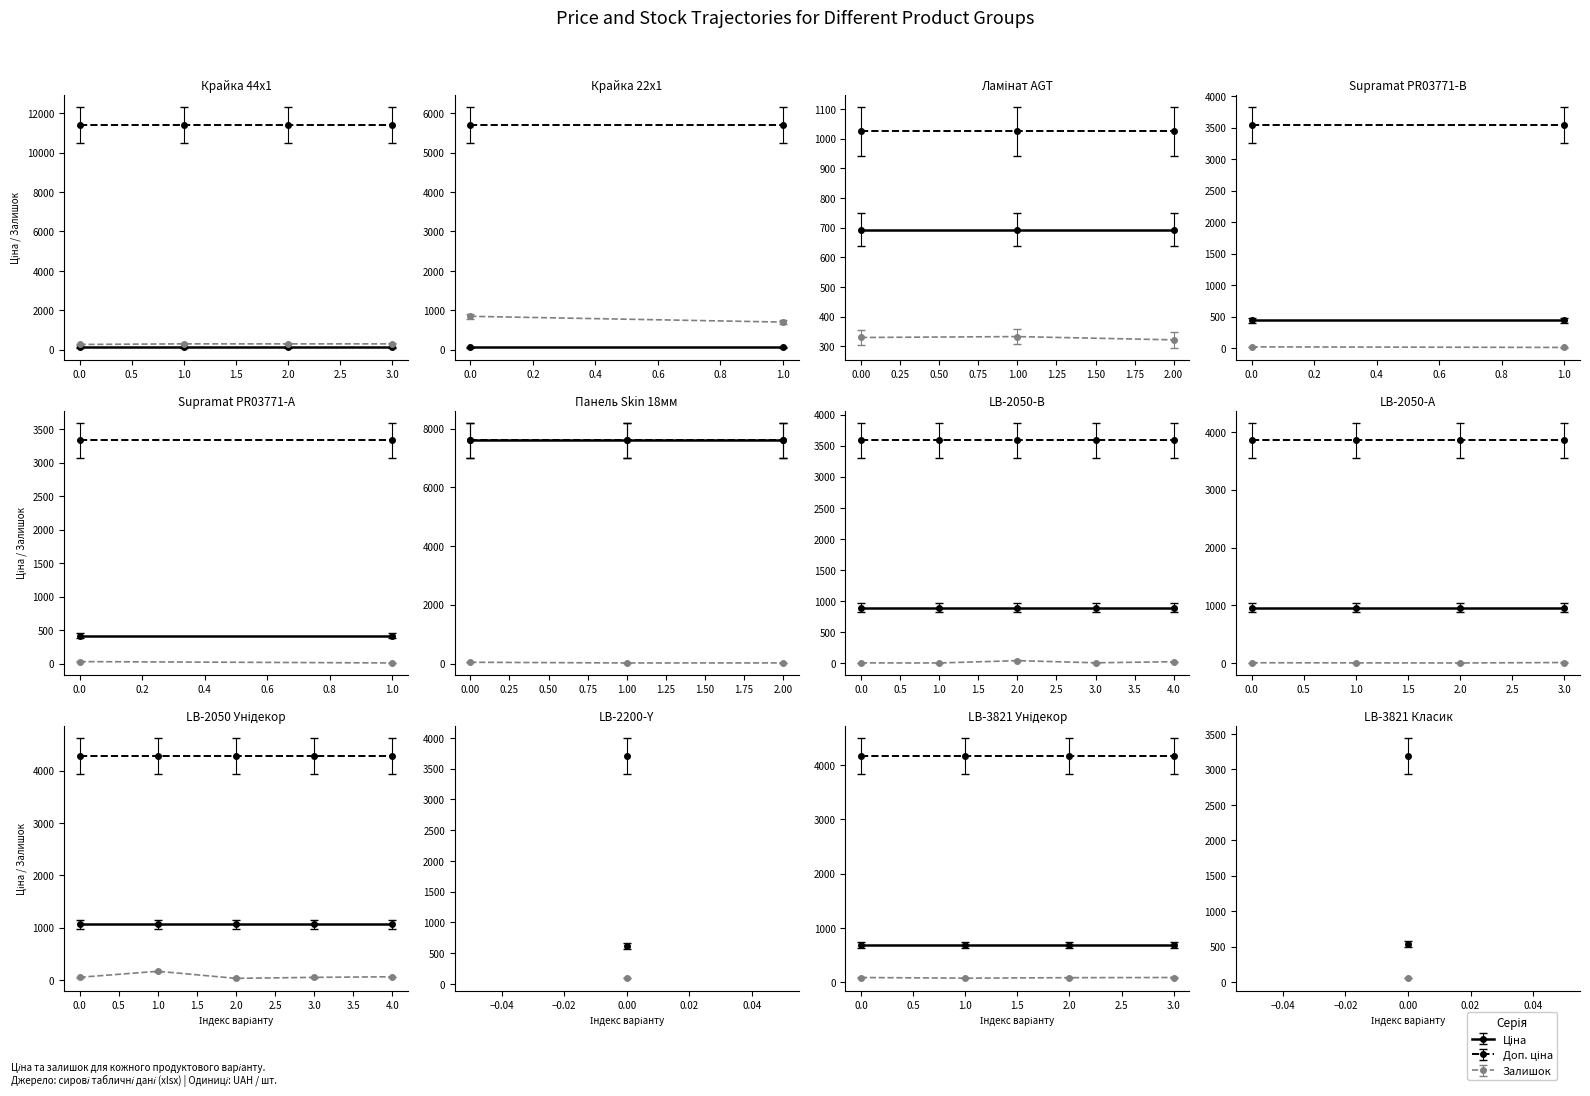

List the series in order of their overall mean, highest first.

Доп. ціна, Ціна, Залишок